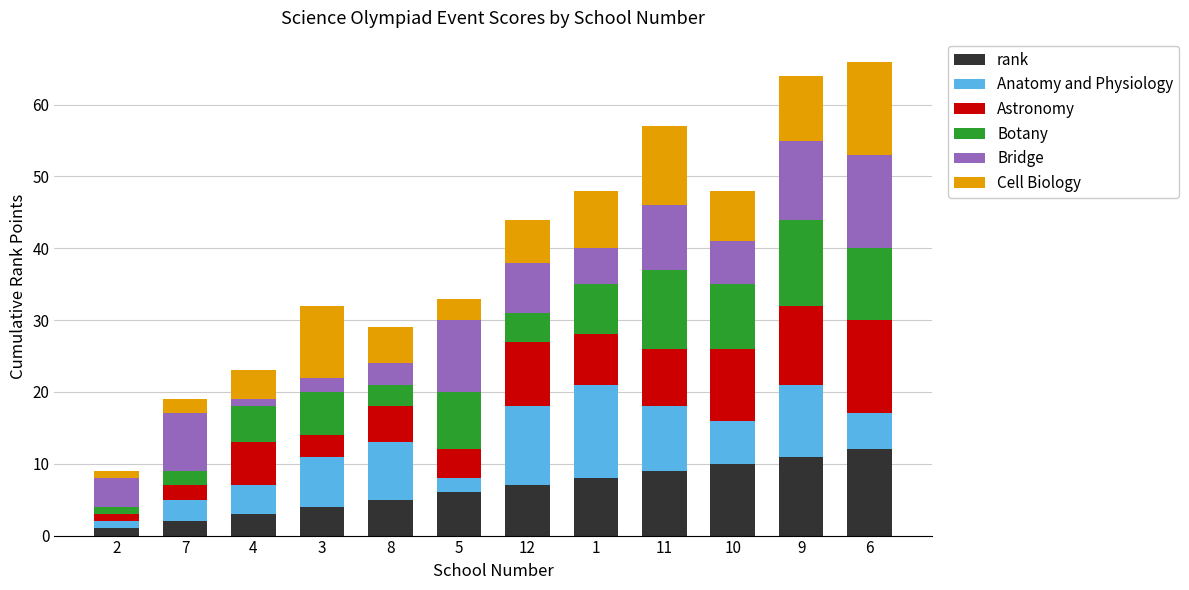

Does the chart contain any negative values?

No